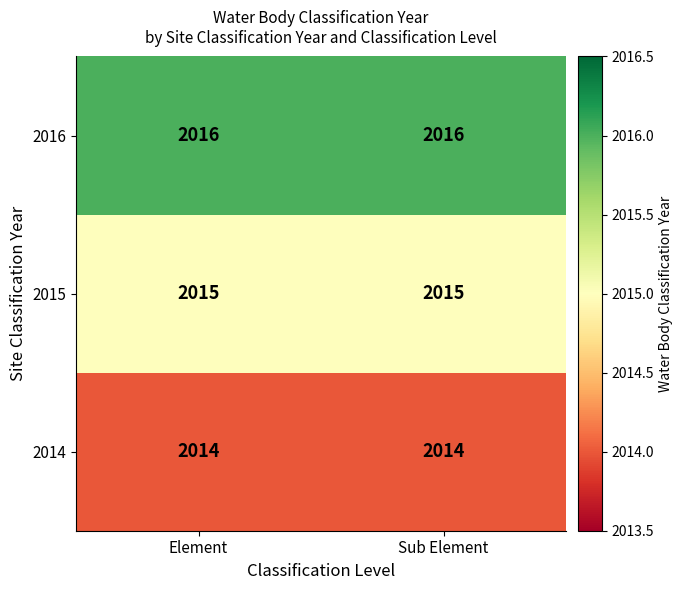

The 2014 series shows 2014 at Sub Element. True or false?

True